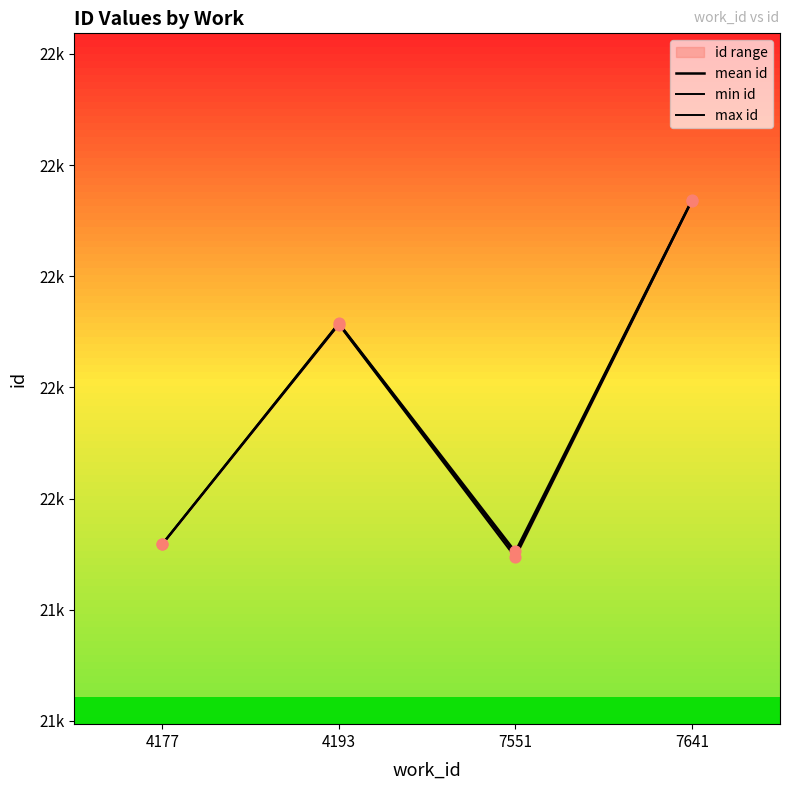

What is the total value across all series at 4177?

65754.0